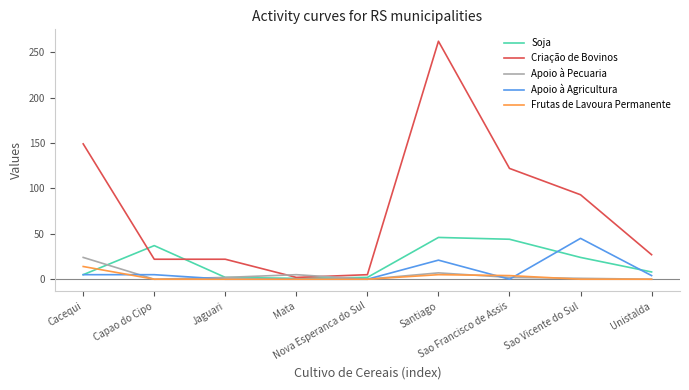

Which series has the largest range (max minus min)?

Criação de Bovinos